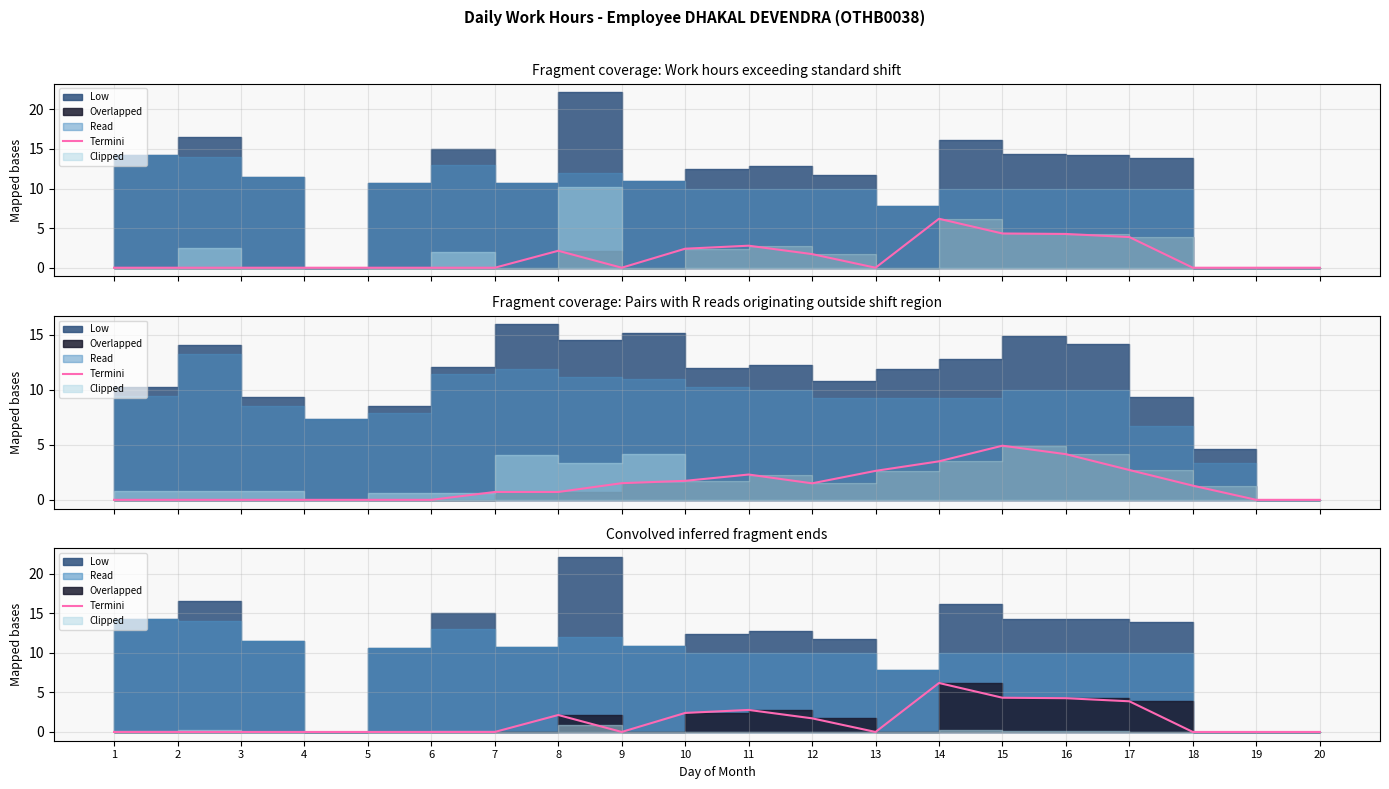

List the labels in order of value, largest first.

14, 15, 16, 17, 11, 10, 8, 12, 1, 2, 3, 4, 5, 6, 7, 9, 13, 18, 19, 20